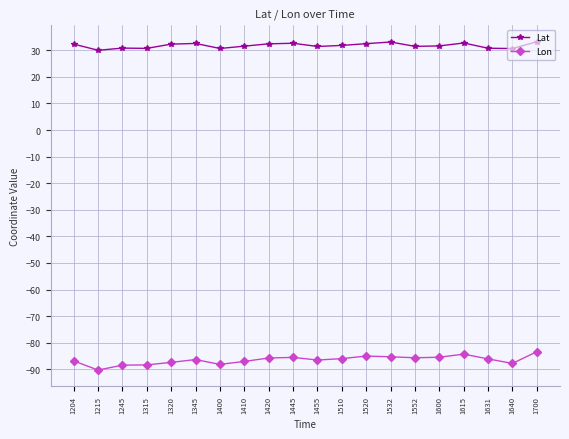

Where does the Lat series first go above 31?

1204